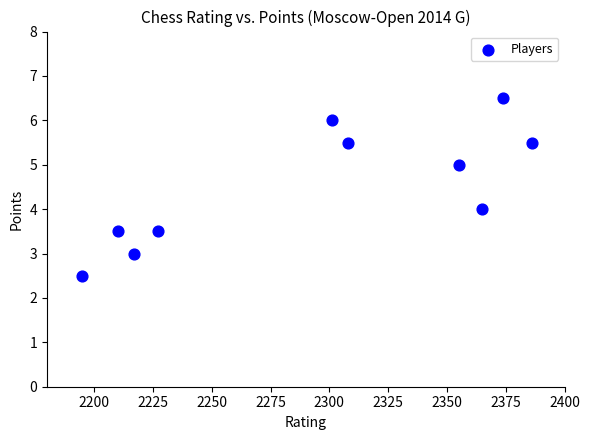

What is the average X value?

2293.8